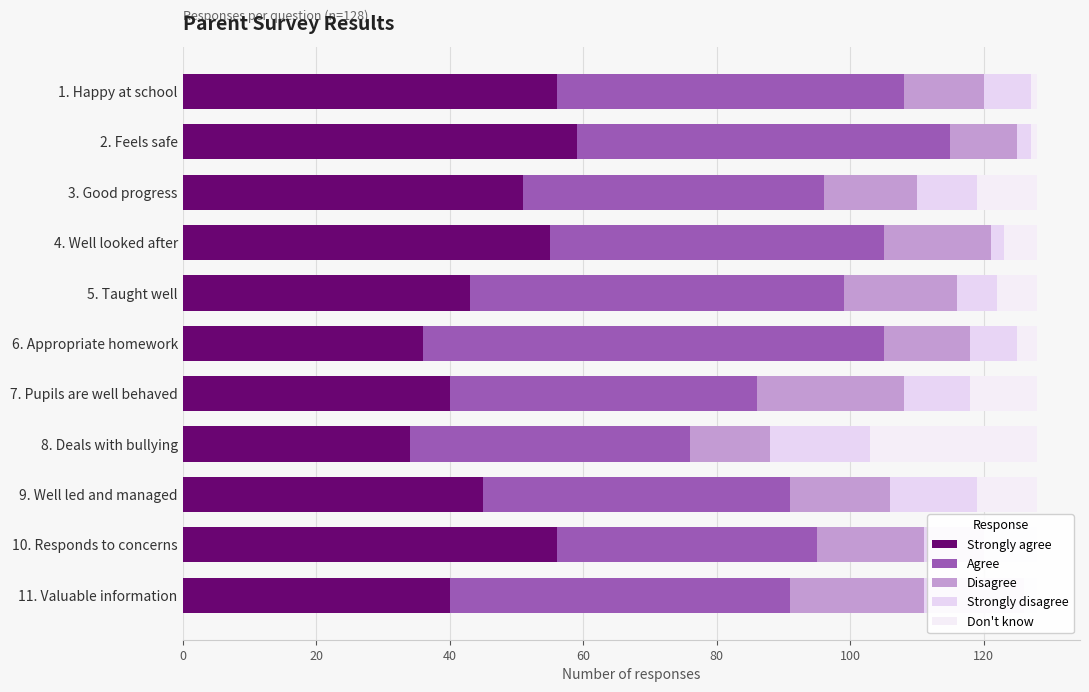

Which has a higher value, 4. Well looked after or 10. Responds to concerns?

10. Responds to concerns